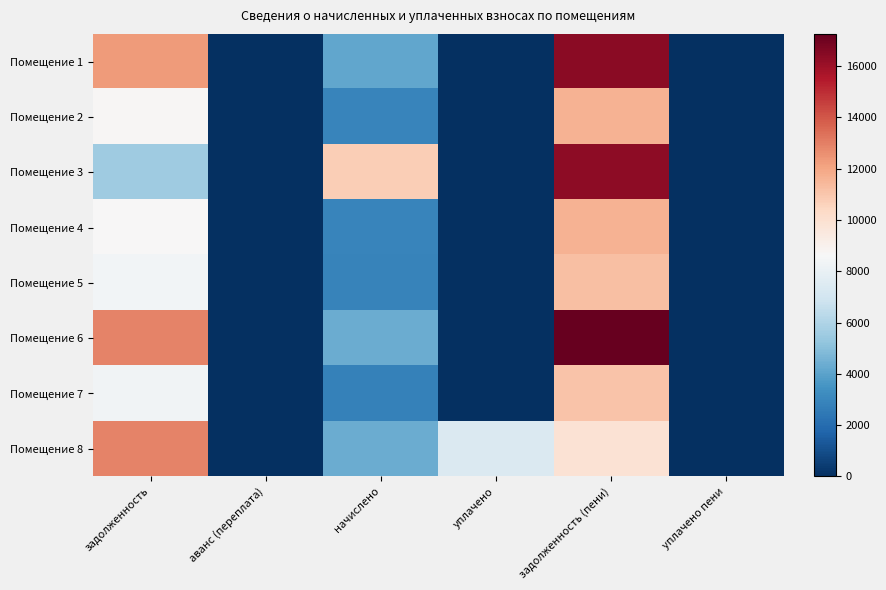

Reading left to right, extract all data points from this chart.

Помещение 1: задолженность=12268.8	аванс (переплата)=0.0	начислено=4140.7	уплачено=0.0	задолженность (пени)=16409.5	уплачено пени=0.0
Помещение 2: задолженность=8716.8	аванс (переплата)=0.0	начислено=2941.9	уплачено=0.0	задолженность (пени)=11658.7	уплачено пени=0.0
Помещение 3: задолженность=5572.8	аванс (переплата)=0.0	начислено=10758.6	уплачено=0.0	задолженность (пени)=16331.4	уплачено пени=0.0
Помещение 4: задолженность=8678.4	аванс (переплата)=0.0	начислено=2929.0	уплачено=0.0	задолженность (пени)=11607.4	уплачено пени=0.0
Помещение 5: задолженность=8390.4	аванс (переплата)=0.0	начислено=2831.8	уплачено=0.0	задолженность (пени)=11222.2	уплачено пени=0.0
Помещение 6: задолженность=12902.4	аванс (переплата)=0.0	начислено=4354.6	уплачено=0.0	задолженность (пени)=17257.0	уплачено пени=0.0
Помещение 7: задолженность=8294.4	аванс (переплата)=0.0	начислено=2799.4	уплачено=0.0	задолженность (пени)=11093.8	уплачено пени=0.0
Помещение 8: задолженность=12902.4	аванс (переплата)=0.0	начислено=4354.6	уплачено=7405.5	задолженность (пени)=9851.5	уплачено пени=0.0